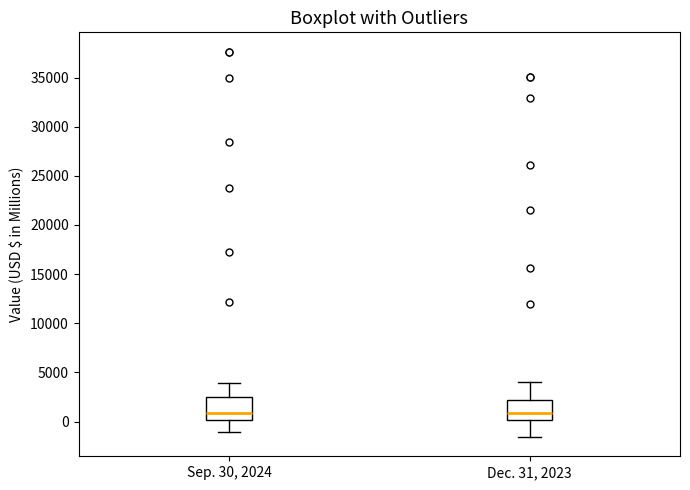

Reading left to right, read every box against the y-axis: the position of its median line, the range the box covers, and the ends of its whiskers. The values are not printed on the chart, so give them approximately, as read against the axis.

Sep. 30, 2024: median 1000, box 0 to 2500, whiskers -1000 to 4000
Dec. 31, 2023: median 1000, box 0 to 2000, whiskers -1500 to 4000